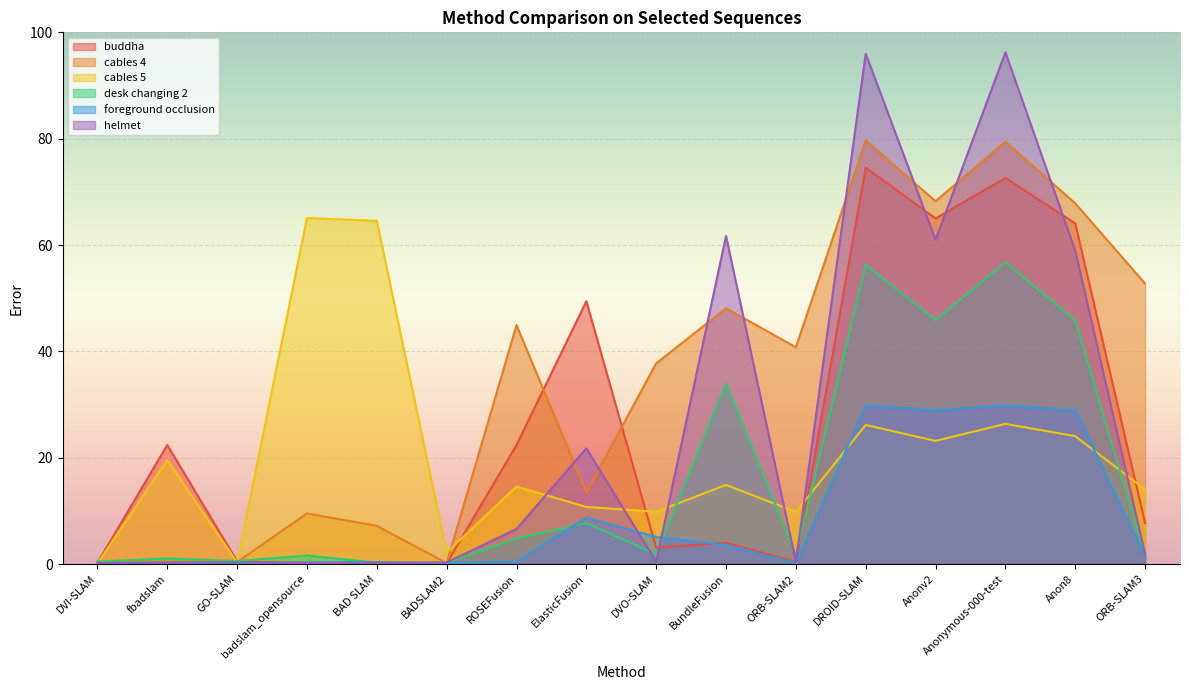

How many lines are shown in the chart?

6